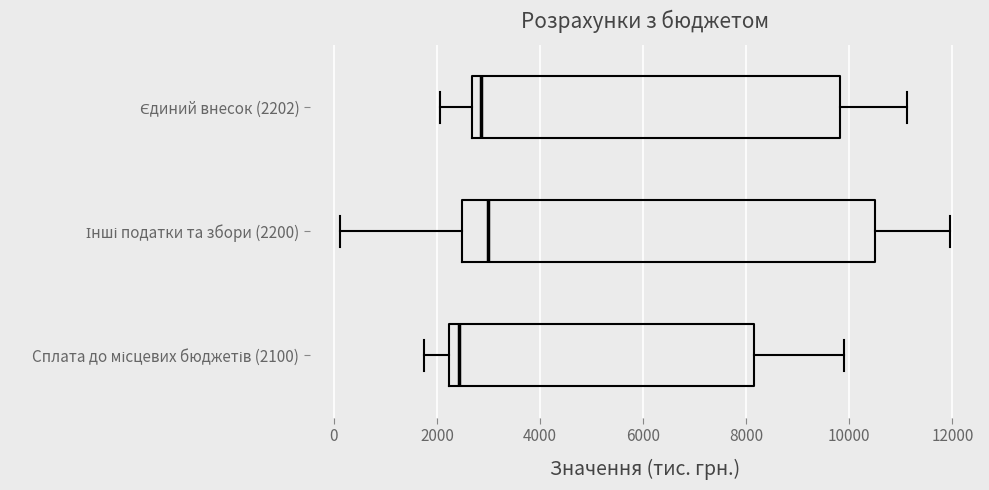

Reading bottom to top, read every box against the x-axis: the position of its median line, the range the box covers, and the ends of its whiskers. The values are not printed on the chart, so give them approximately, as read against the axis.

Сплата до місцевих бюджетів (2100): median 2400, box 2200 to 8200, whiskers 1800 to 10000
Інші податки та збори (2200): median 3000, box 2400 to 10600, whiskers 200 to 12000
Єдиний внесок (2202): median 2800, box 2600 to 9800, whiskers 2000 to 11200